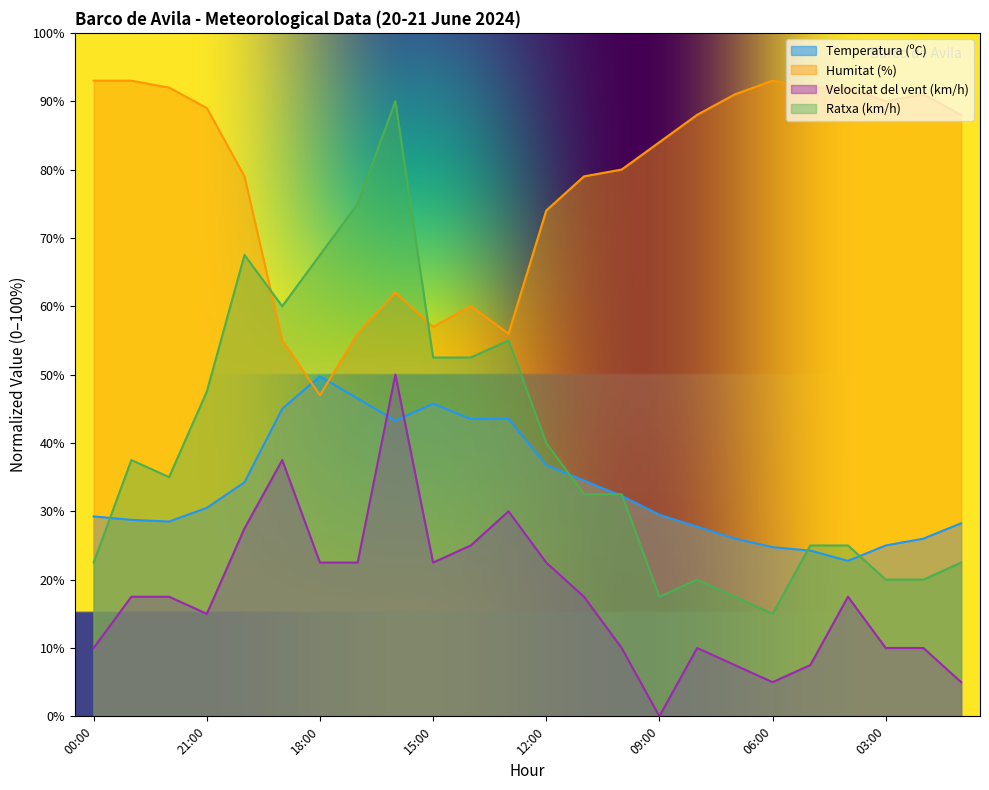

At 10:00, list the series in order from largest to smallest.

Humitat (%), Ratxa (km/h), Temperatura (ºC), Velocitat del vent (km/h)